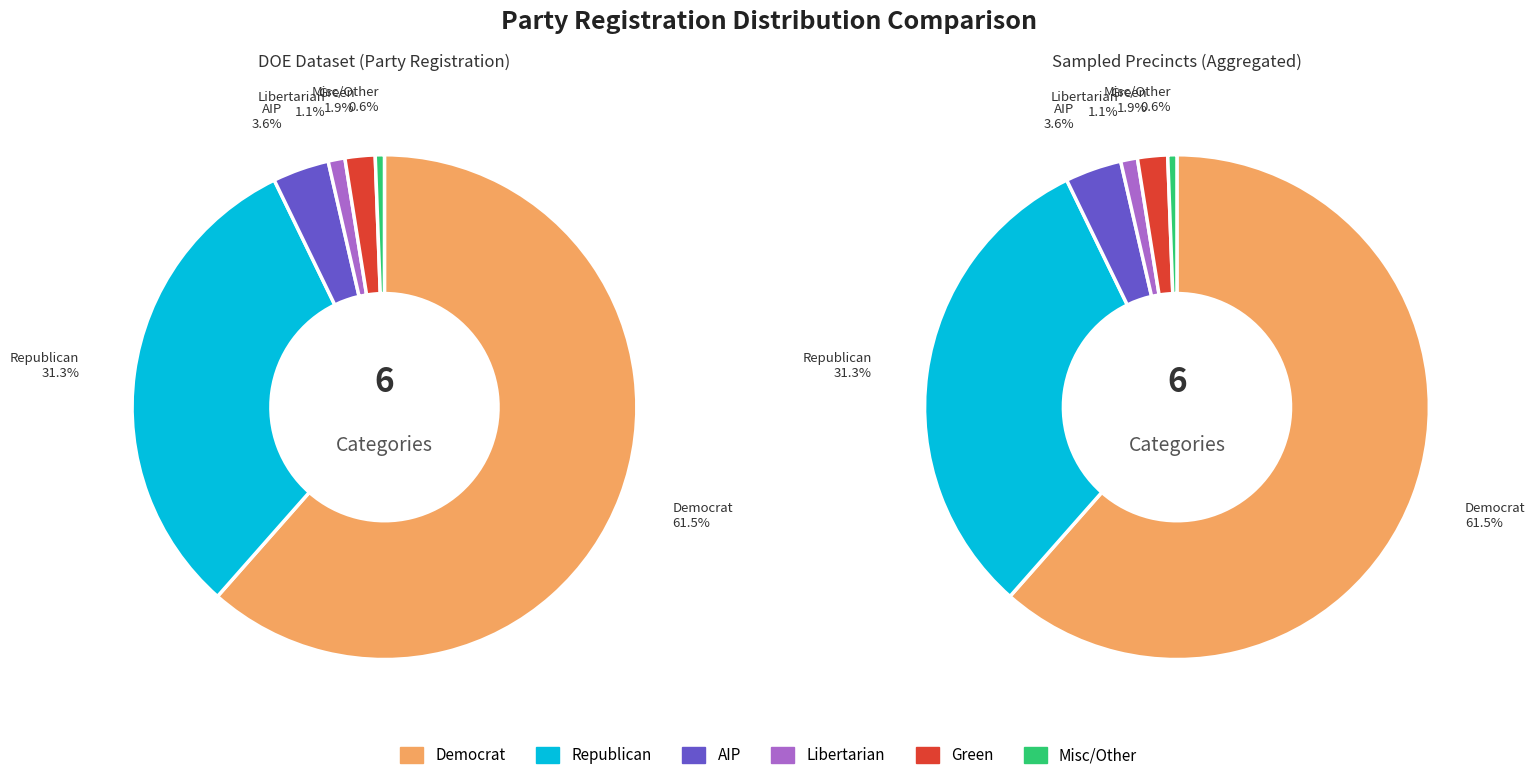

Count the number of slices in the pie.

6